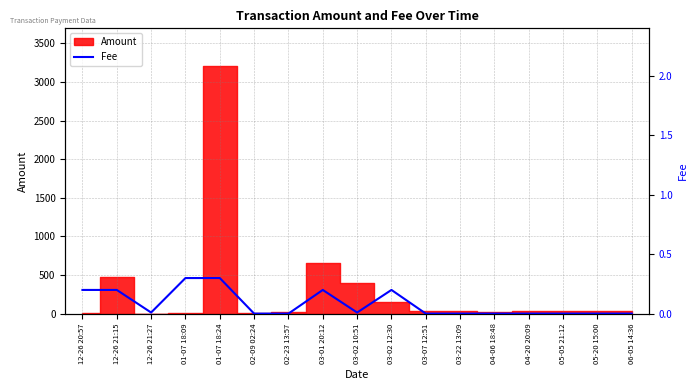

What is the sum of the values at 03-01 20:12 and 03-07 12:51?

0.2